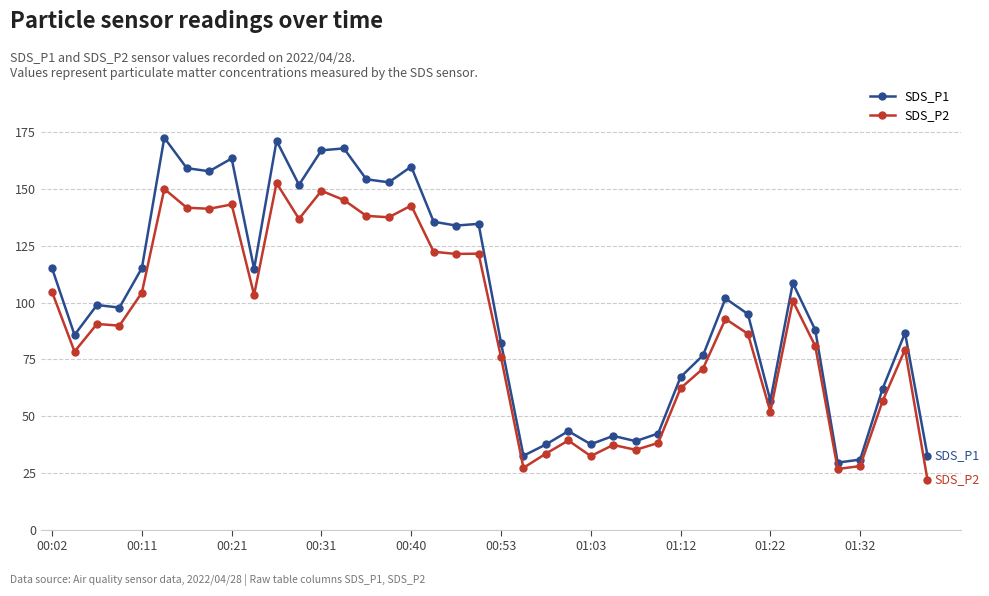

True or false: SDS_P2 and SDS_P1 intersect in this chart.

False